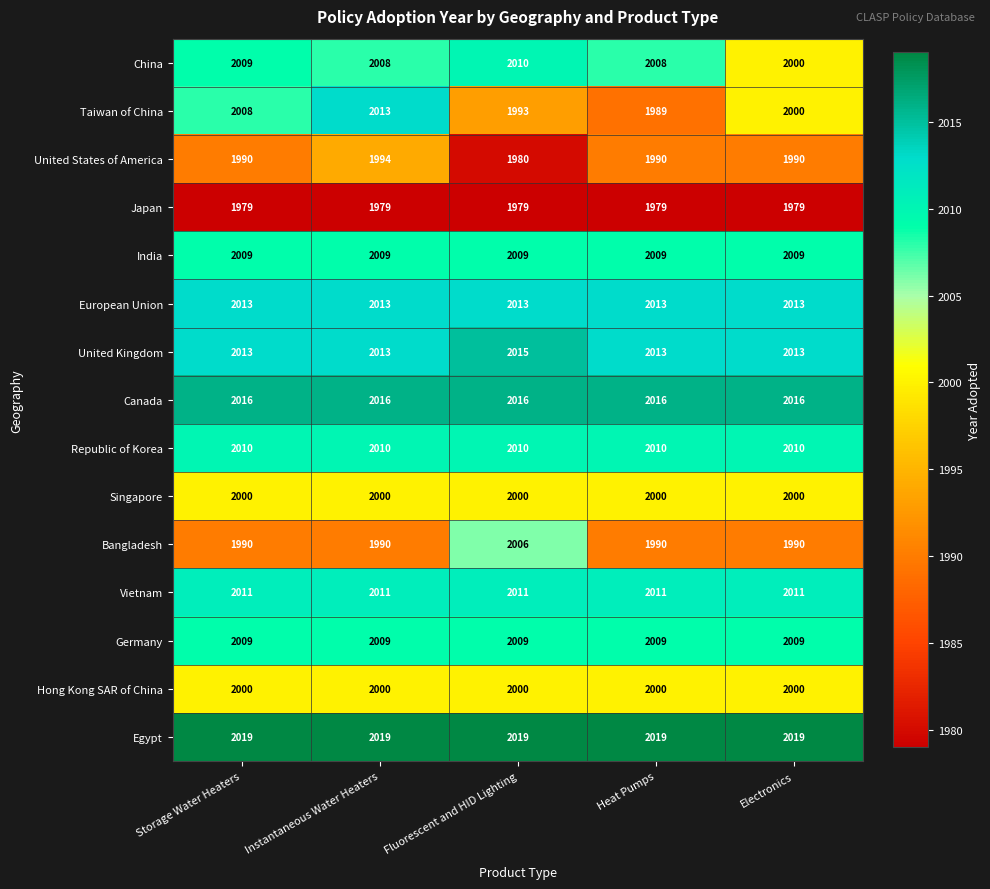

The Germany series shows 2009 at Instantaneous Water Heaters. True or false?

True